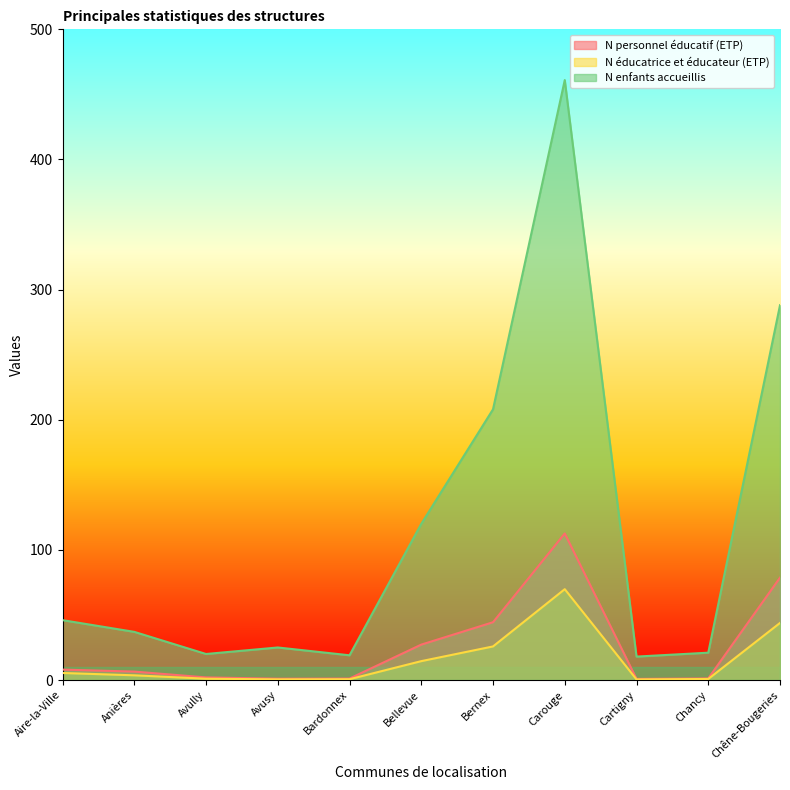

Between Avusy and Carouge, which is larger?

Carouge